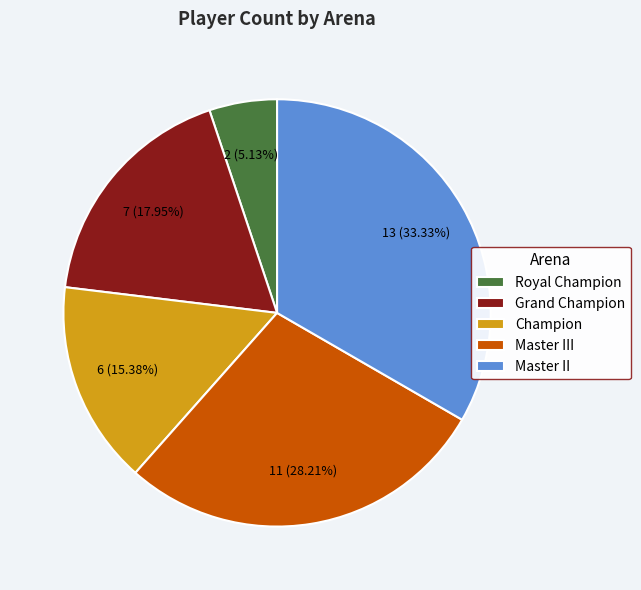

Combined, what portion of the pie is Royal Champion and Master III?

33.3%